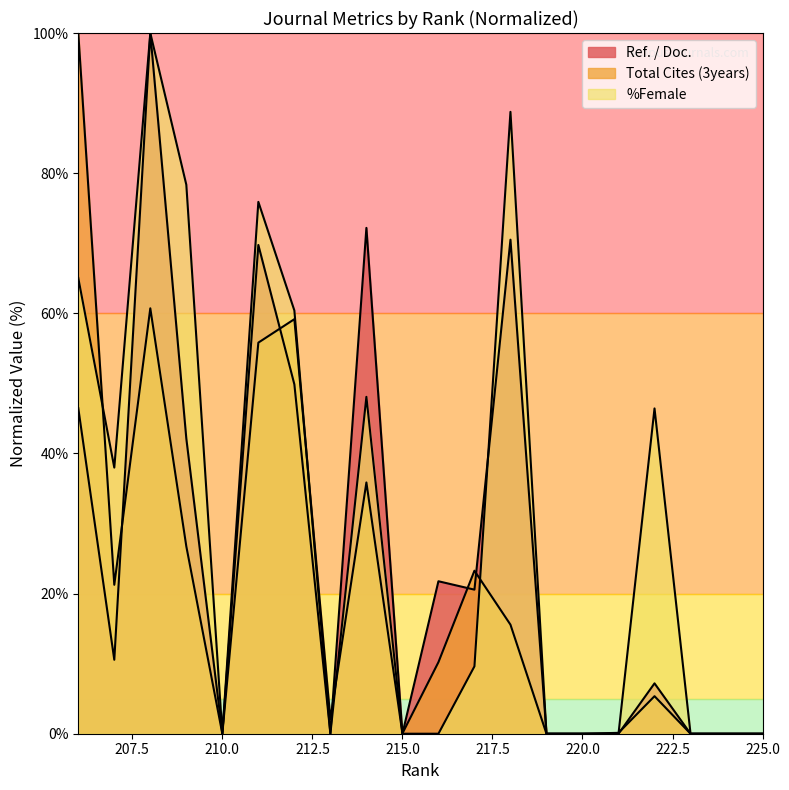

At which category is the sum across all series the highest?

208